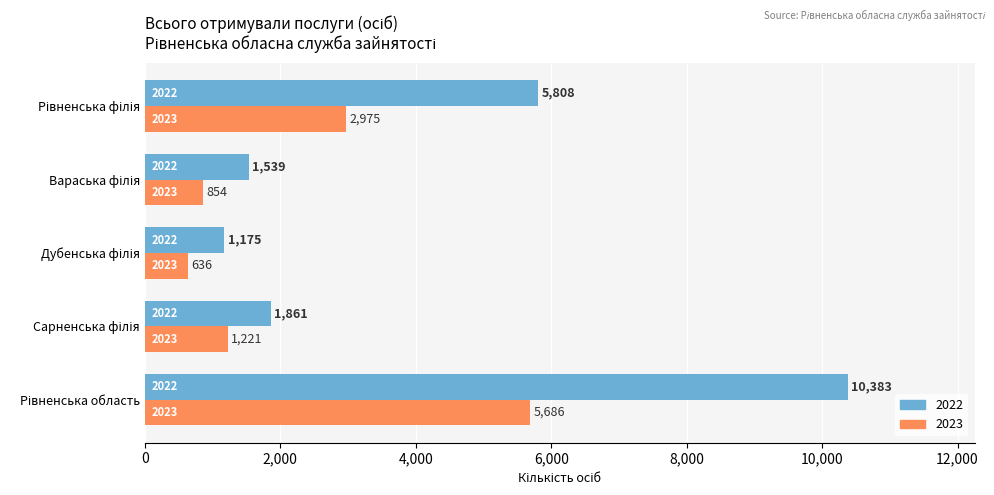

Which series has the widest spread of values?

2022